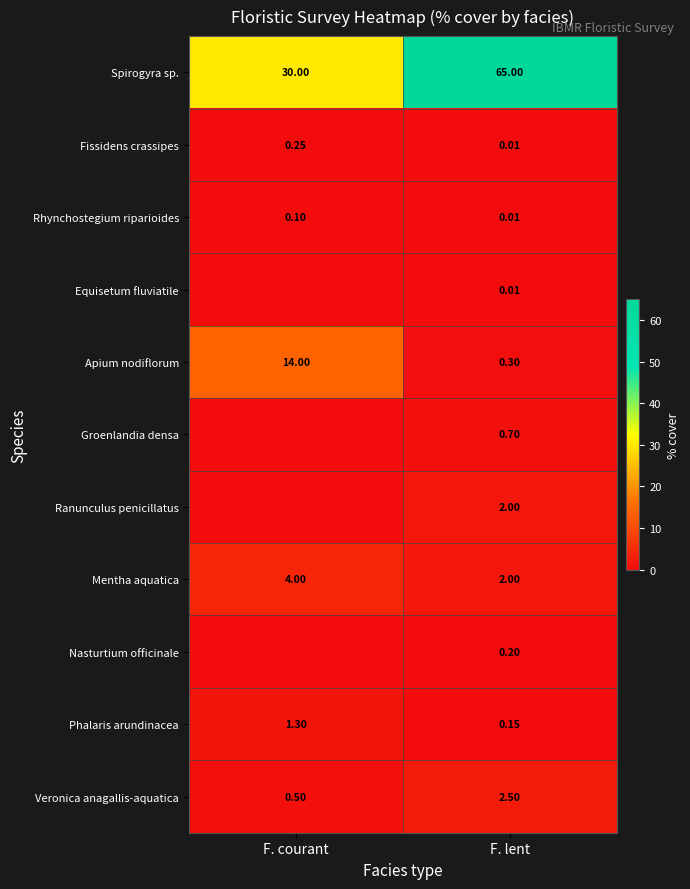

How many data points in Spirogyra sp. are less than 65?

1